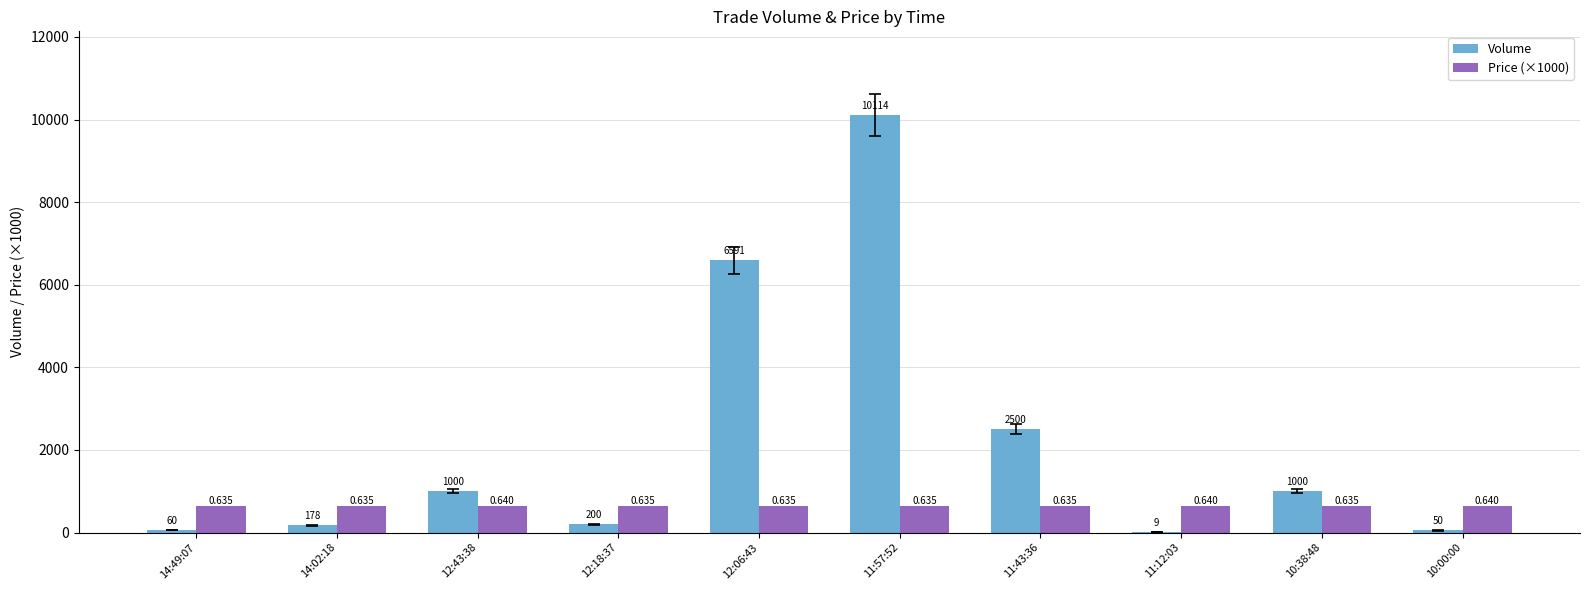

Is the value of Volume at 11:57:52 greater than the value of Price (×1000) at 14:49:07?

Yes